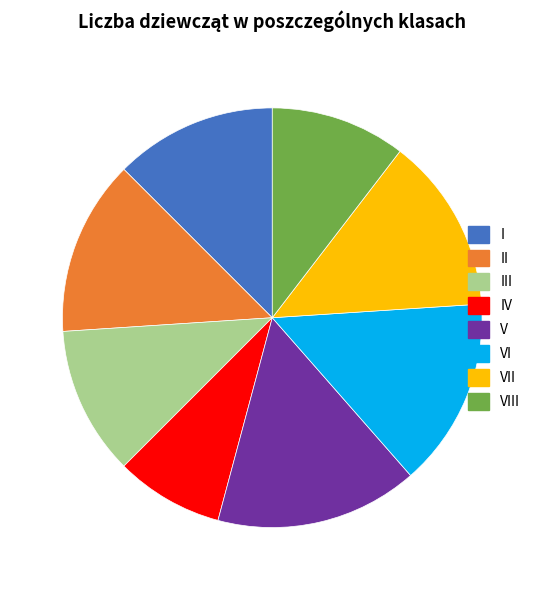

Which has a higher value, V or IV?

V